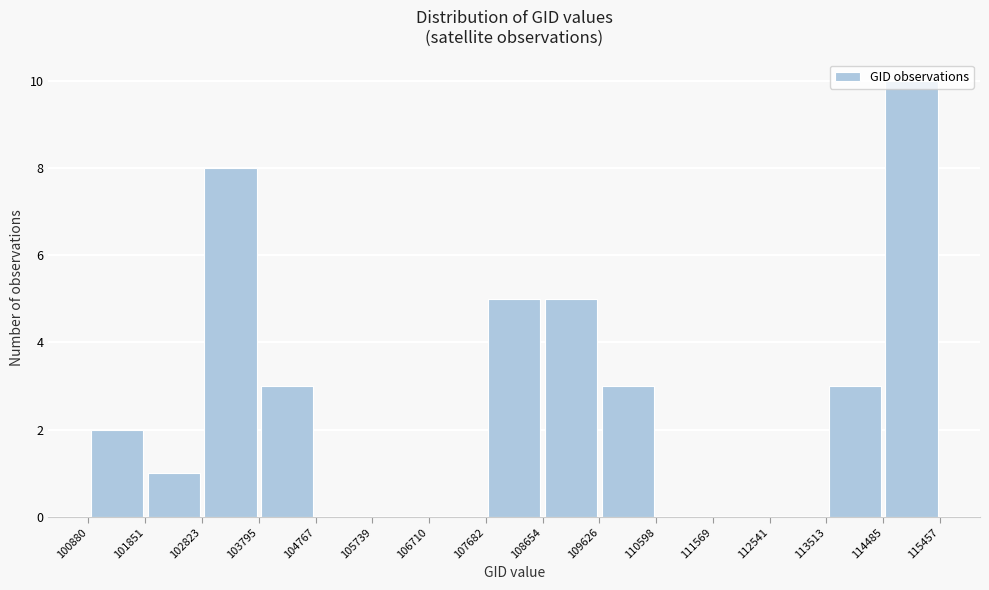

Reading left to right, transcribe this chart: for each bar, give the range it covers on the x-axis and its height. The values are not printed on the chart, so give them approximately, as read against the axis.

100880 to 101851: 2
101851 to 102823: 1
102823 to 103795: 8
103795 to 104767: 3
104767 to 105739: 0
105739 to 106710: 0
106710 to 107682: 0
107682 to 108654: 5
108654 to 109626: 5
109626 to 110598: 3
110598 to 111569: 0
111569 to 112541: 0
112541 to 113513: 0
113513 to 114485: 3
114485 to 115457: 10